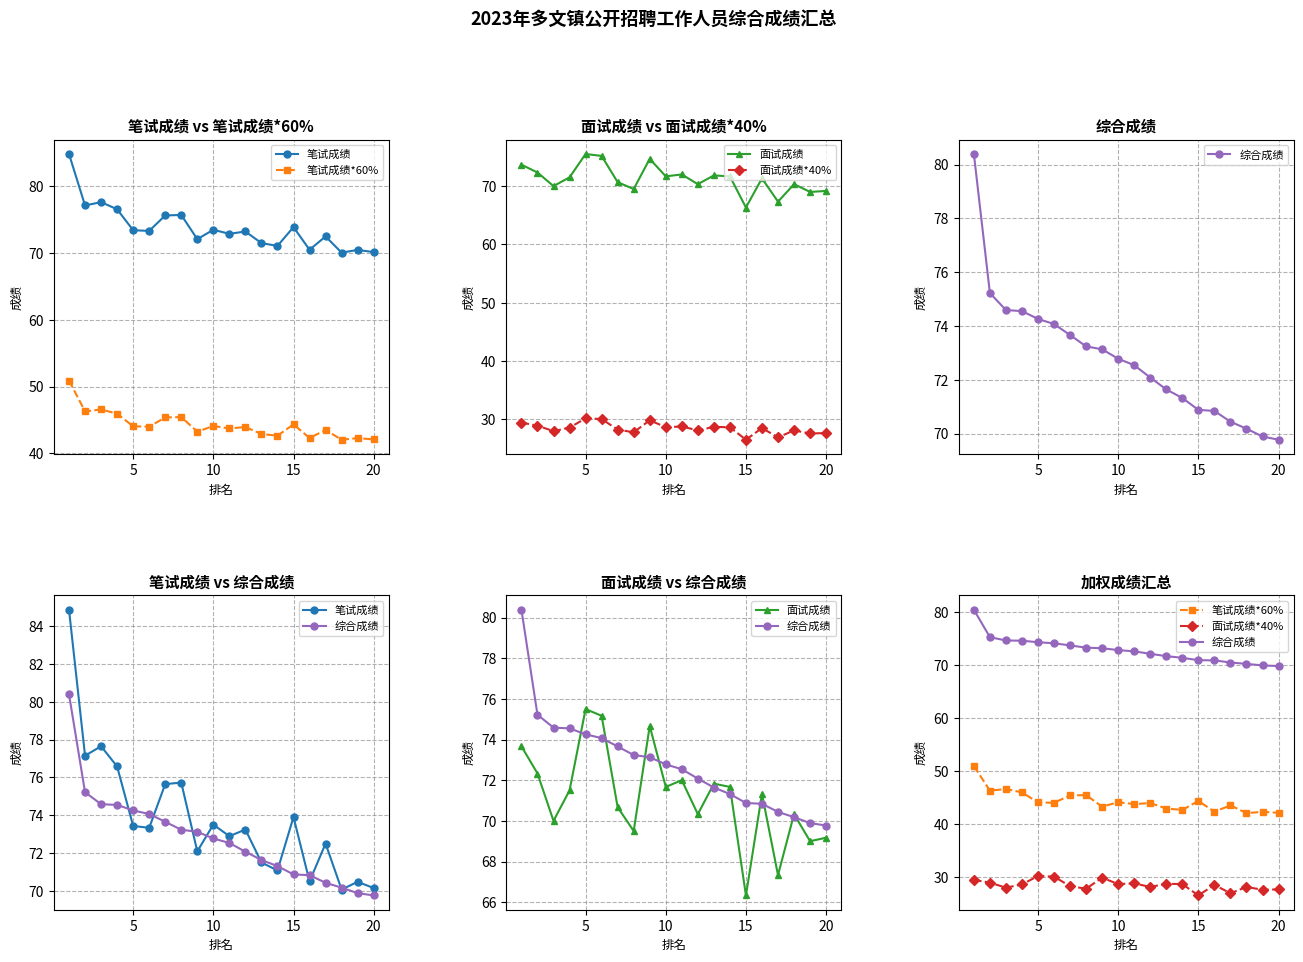

How many values in the 笔试成绩 series are below 73?

9